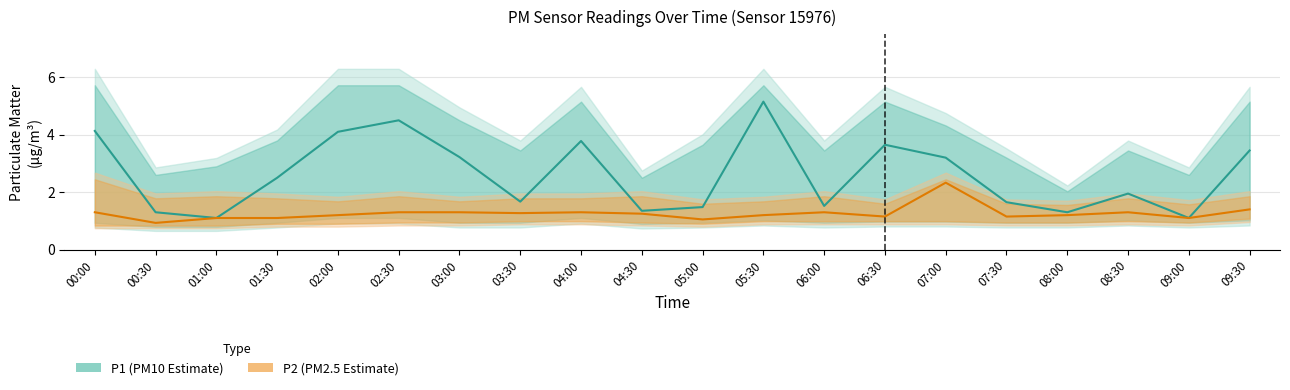

At how many categories does at least one series exceed 2?

10